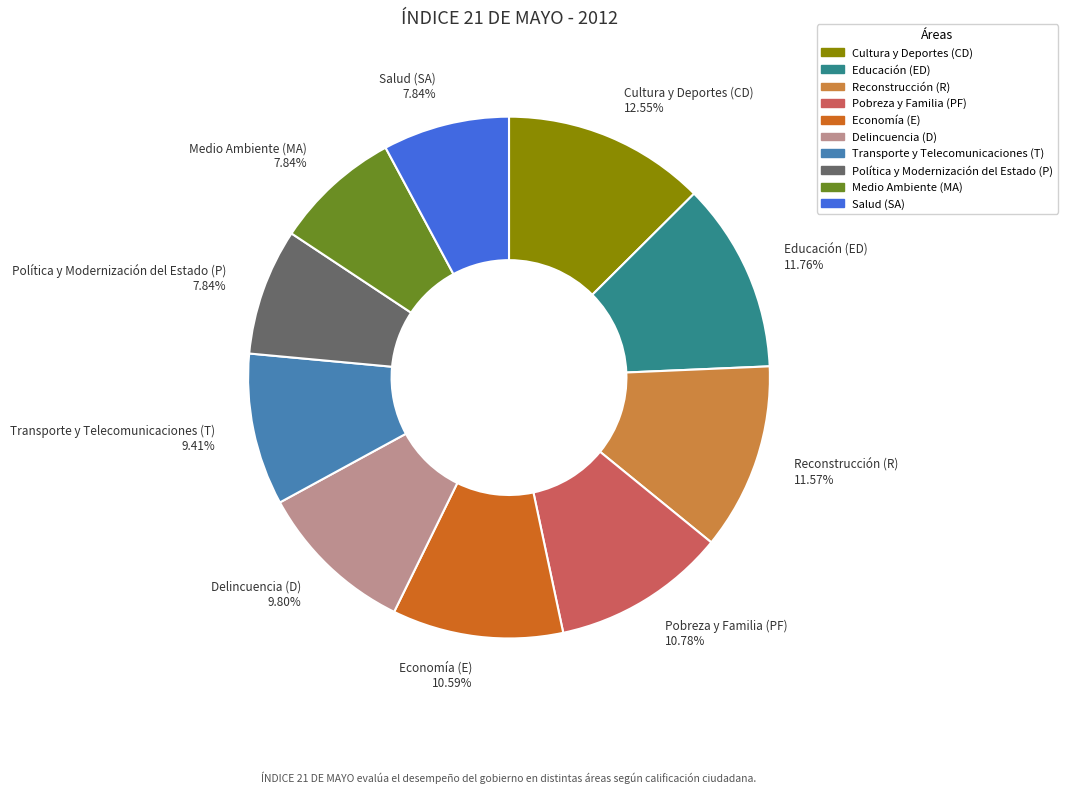

True or false: Educación (ED) accounts for 12% of the total.

True